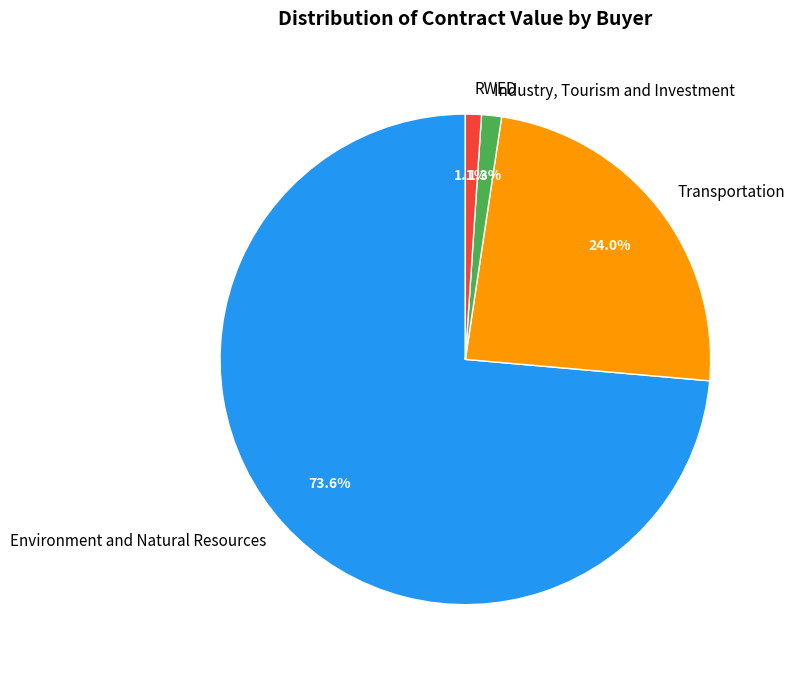

How many slices are in this pie chart?

4